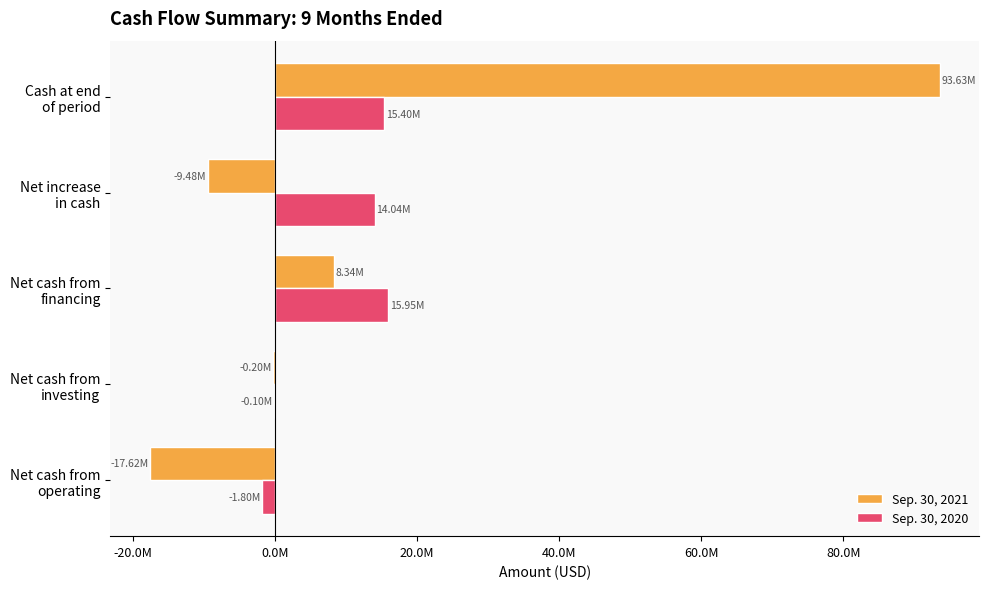

What is the difference between the maximum and second lowest values in the Sep. 30, 2020 series?

16045000